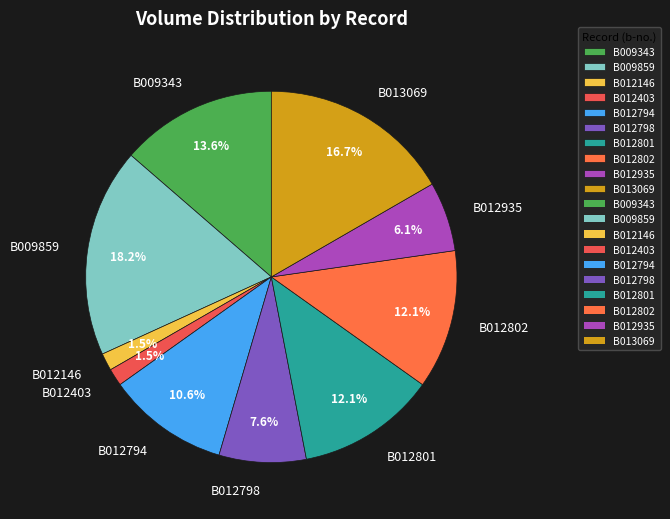

What is the largest slice in the pie chart?

B009859